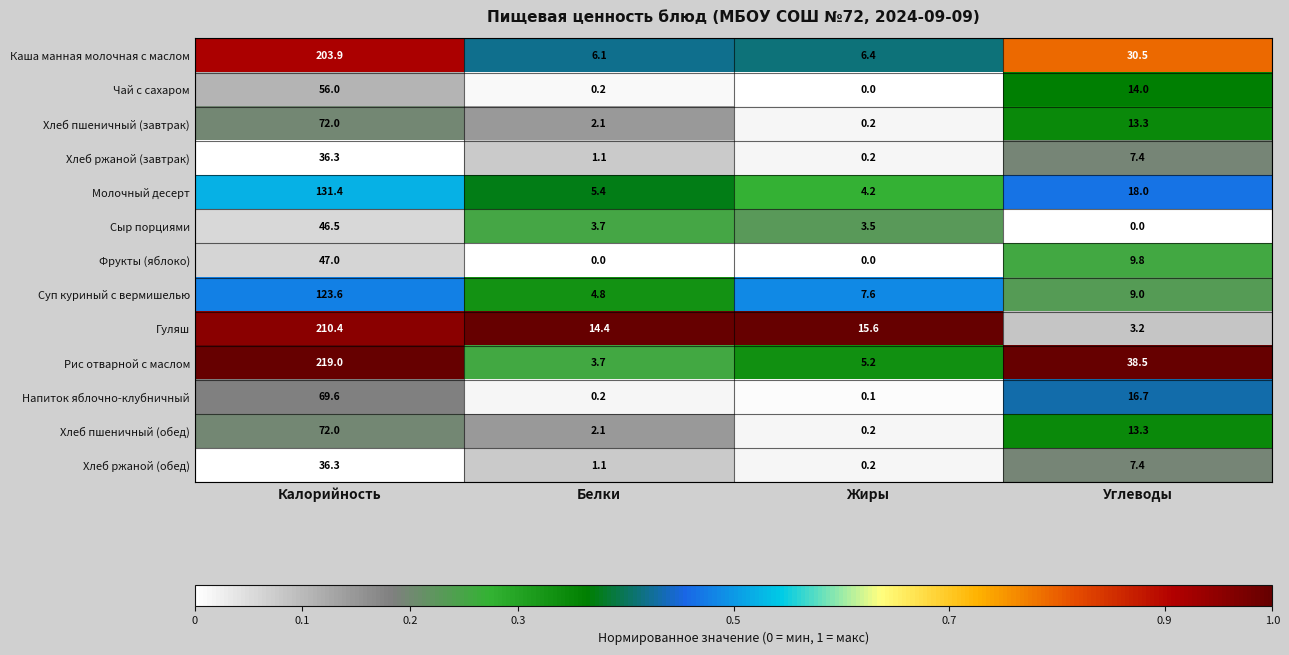

Read the Хлеб ржаной (обед) value at Белки.

1.1